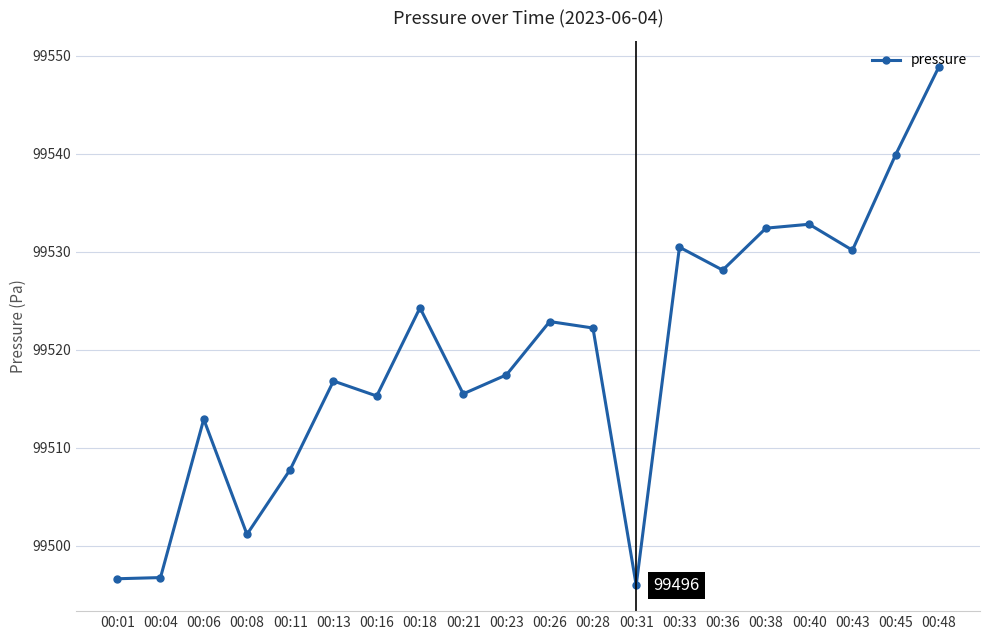

True or false: the data has more than 1 interior local peaks.

True